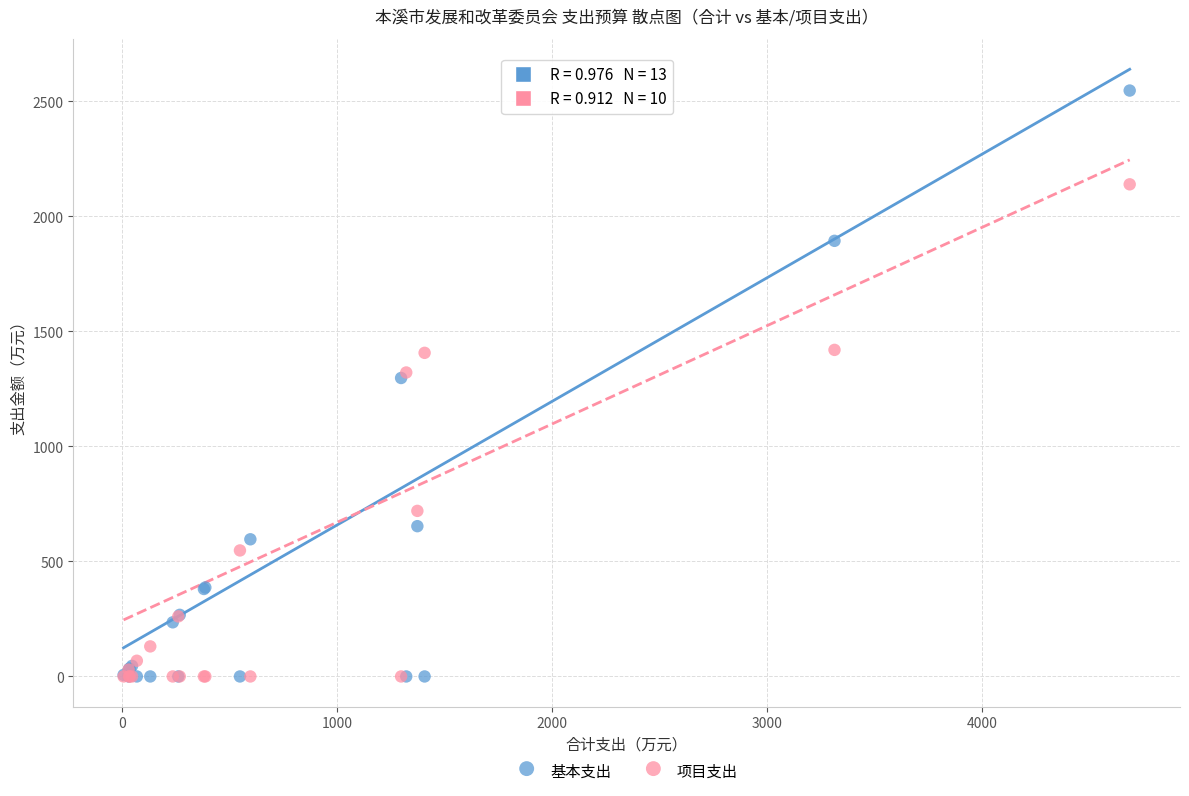

What are all the series names shown in the legend?

基本支出, 项目支出